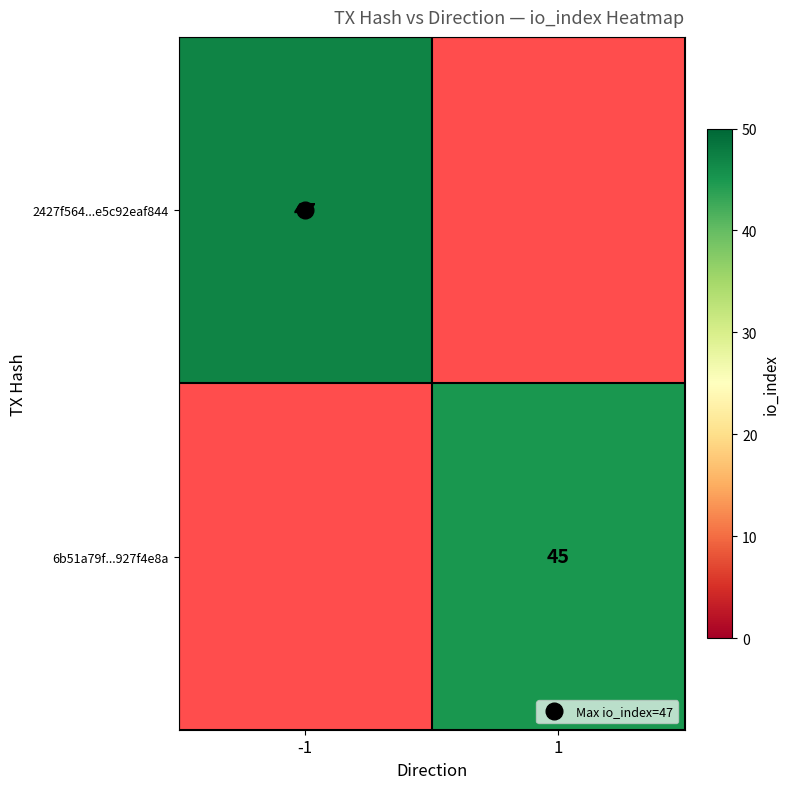

Rank the series by their maximum value, from highest to lowest.

2427f564...e5c92eaf844, 6b51a79f...927f4e8a